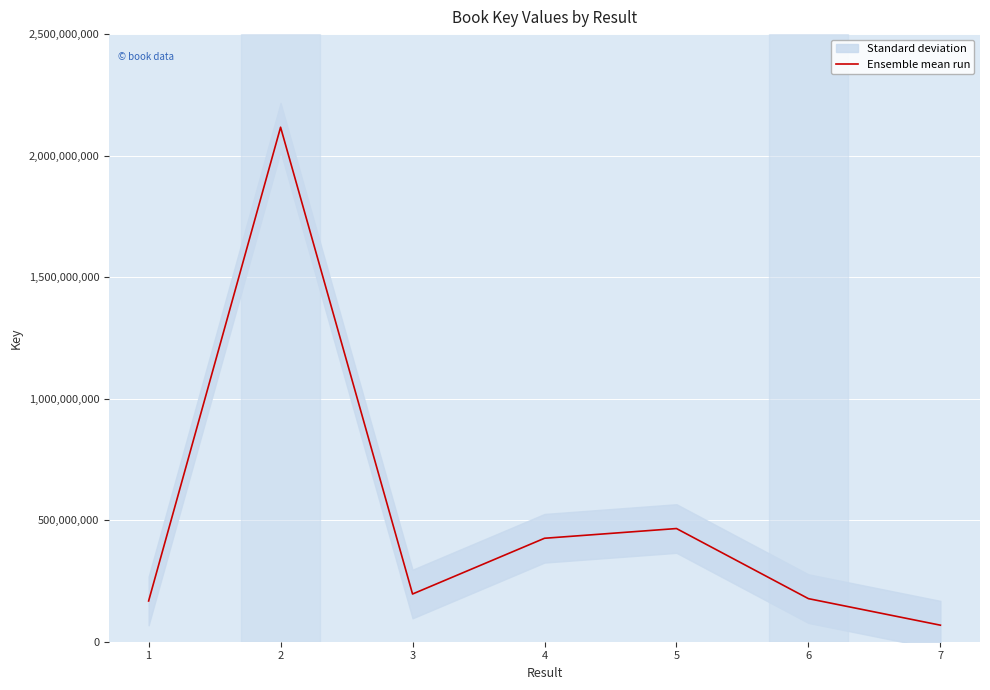

What is the smallest value displayed?

68046176